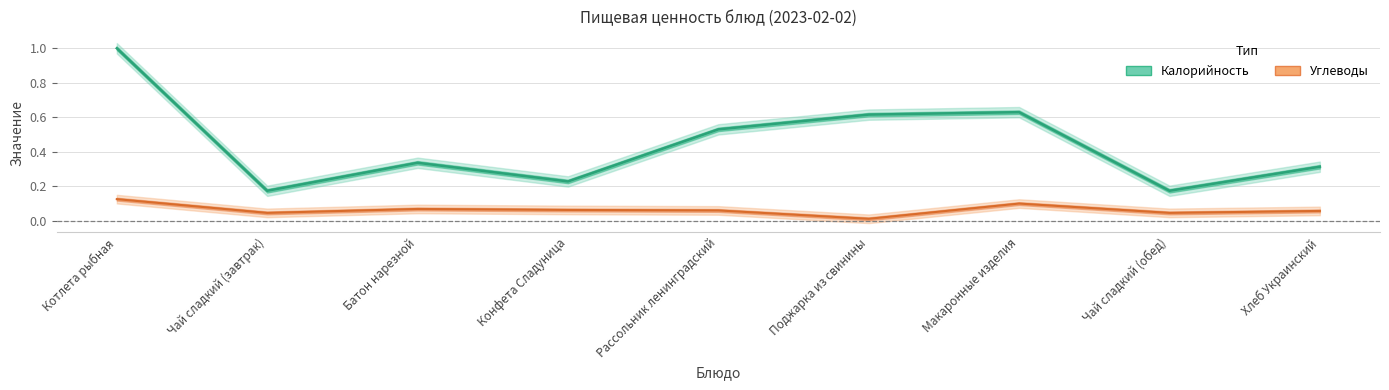

Is the value of Калорийность (норм.) at Поджарка из свинины greater than the value of Углеводы (норм.) at Конфета Сладуница?

Yes